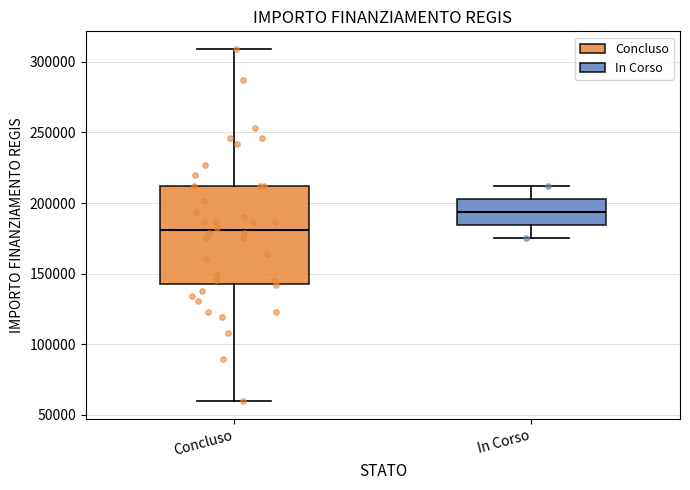

Comparing the boxes themselves (not the whiskers), which one is the tallest?

Concluso